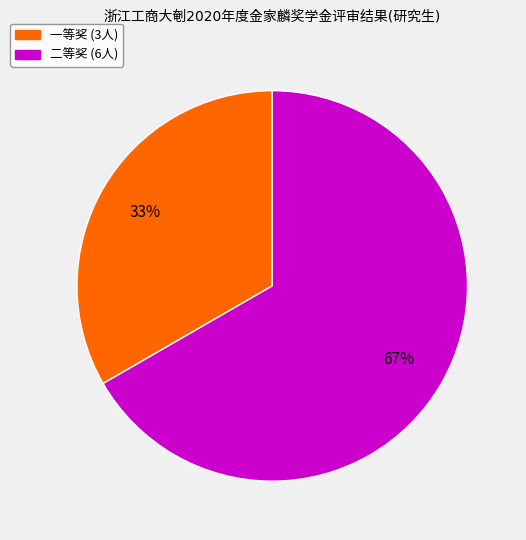

Does any single category account for the majority?

Yes